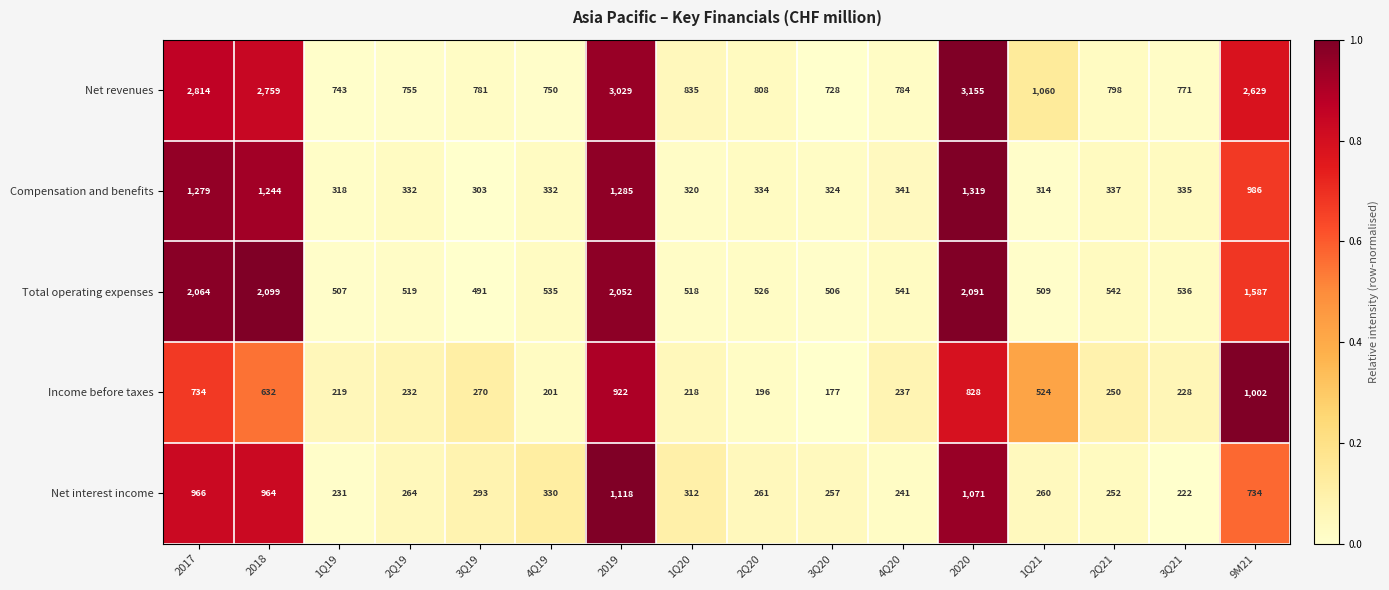

Which series changed the most between 2Q21 and 9M21?

Net revenues